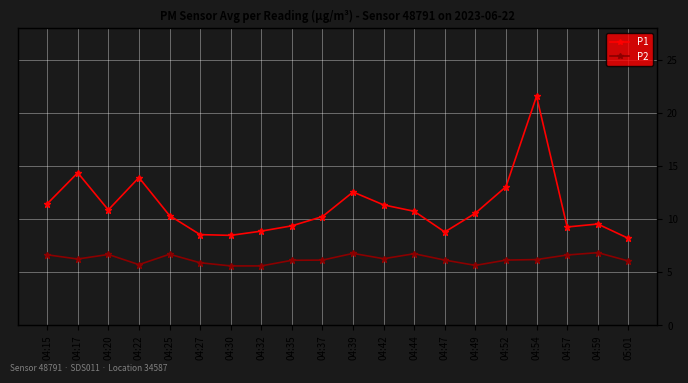

How many interior local peaks does the P1 series have?

5